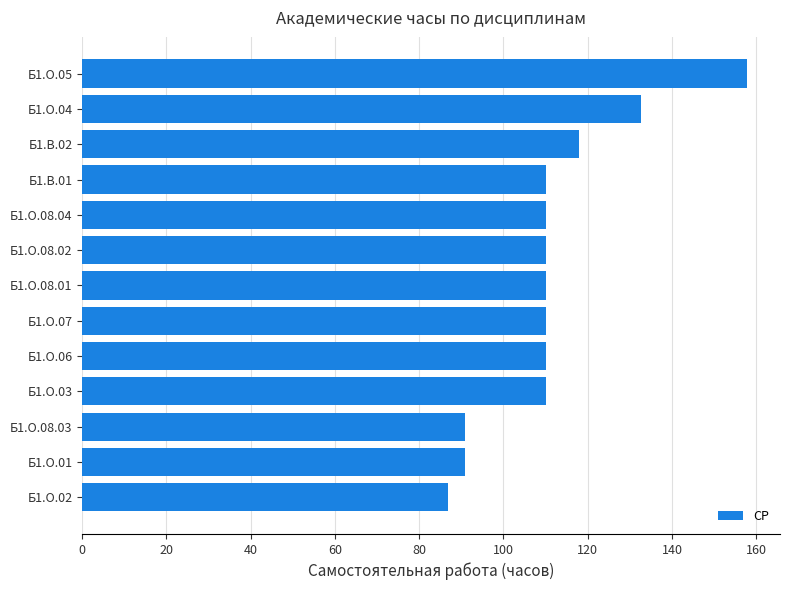

Are the bars horizontal?

Yes